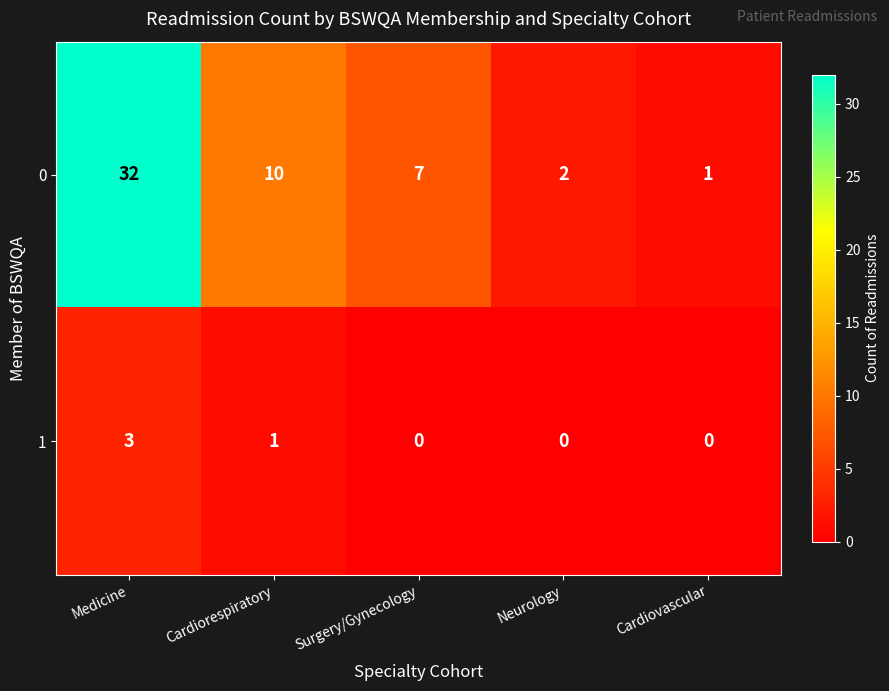

Reading left to right, what are all the values shown in this chart?

0: 32	10	7	2	1
1: 3	1	0	0	0